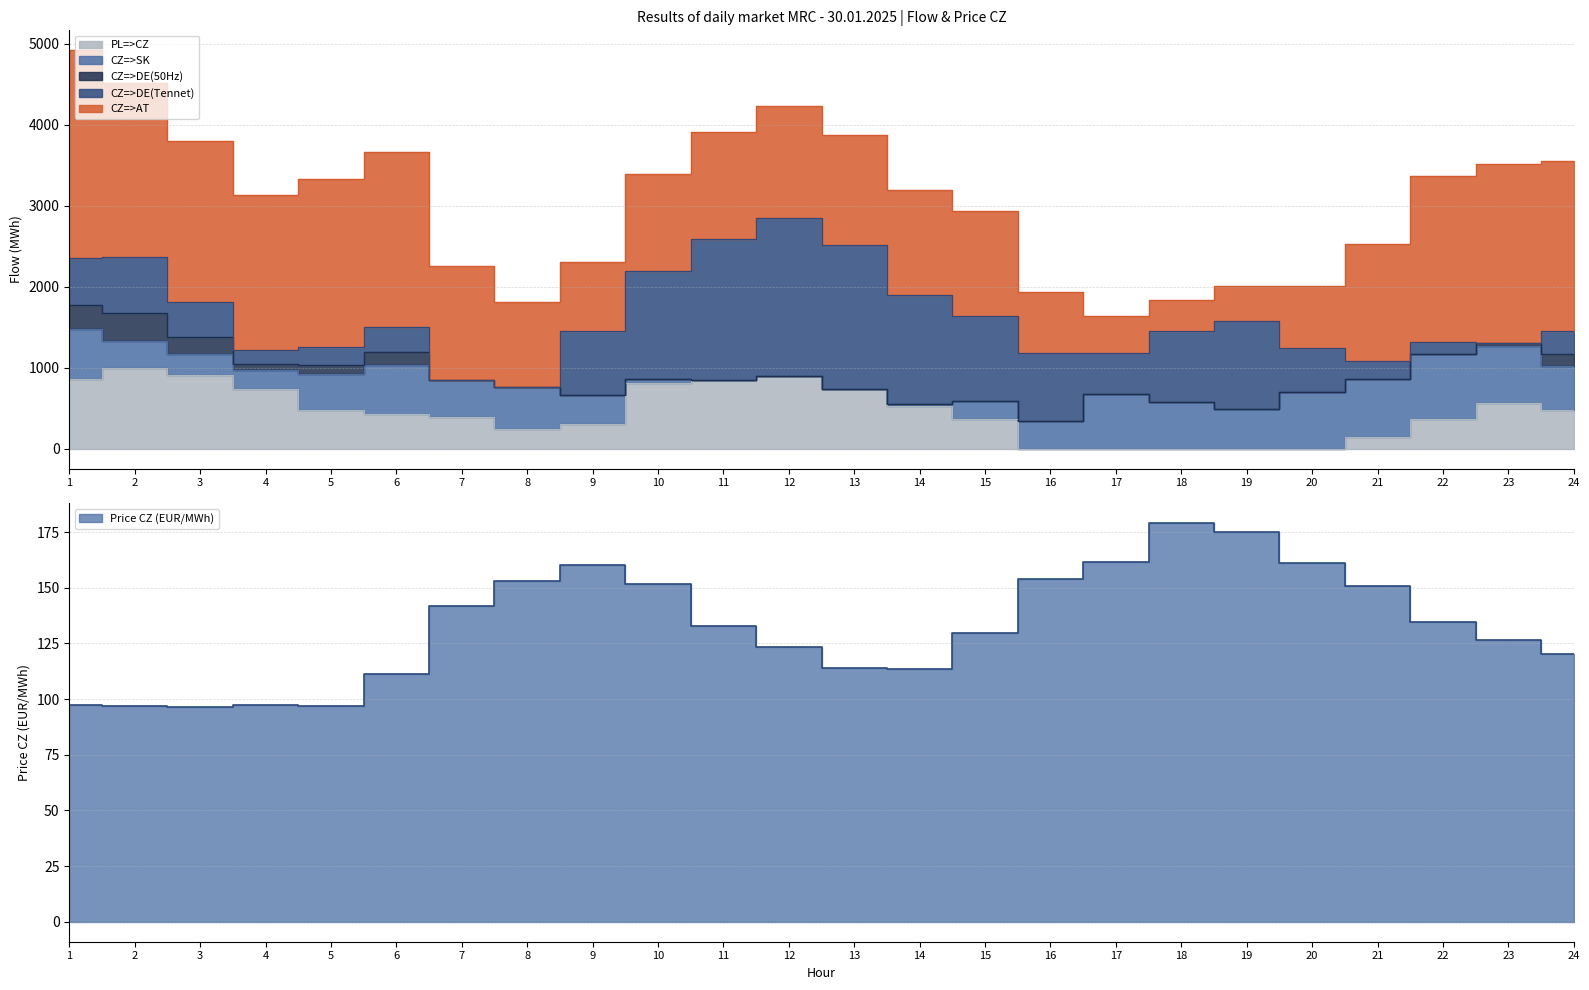

In CZ=>AT, how many points are lower than both neighbors (excluding endpoints)?

3